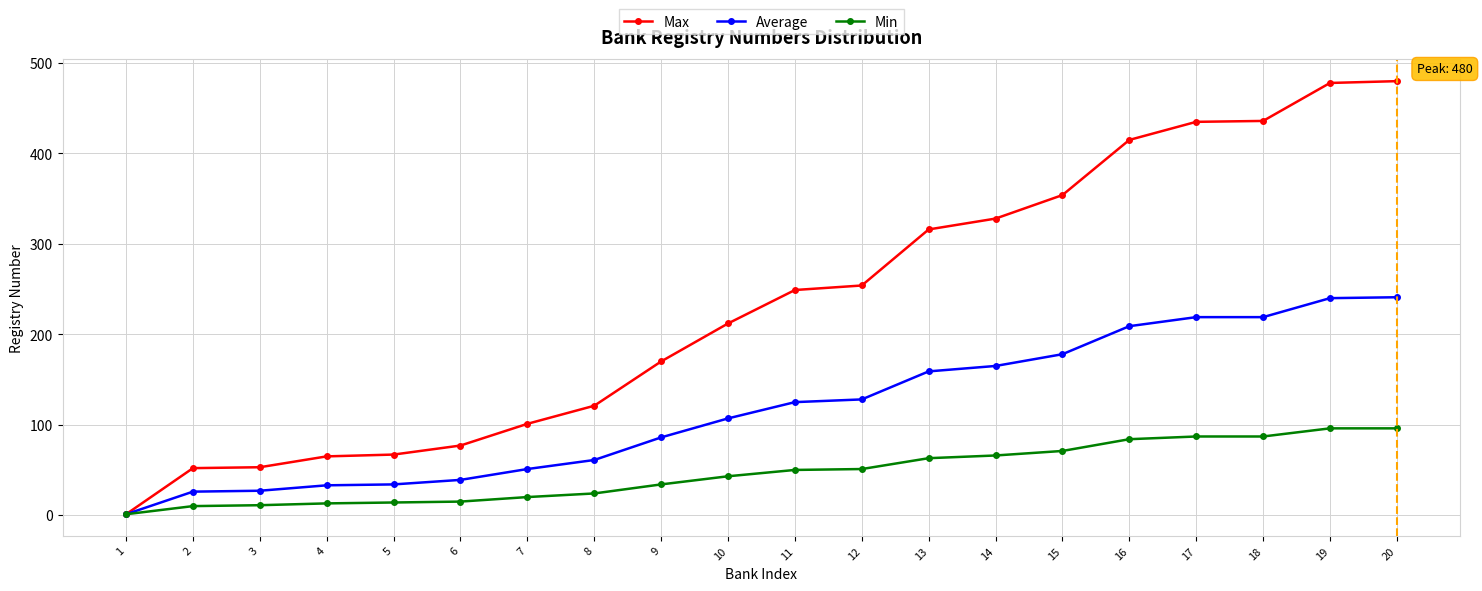

True or false: Max has a value of 170 at 9.

True